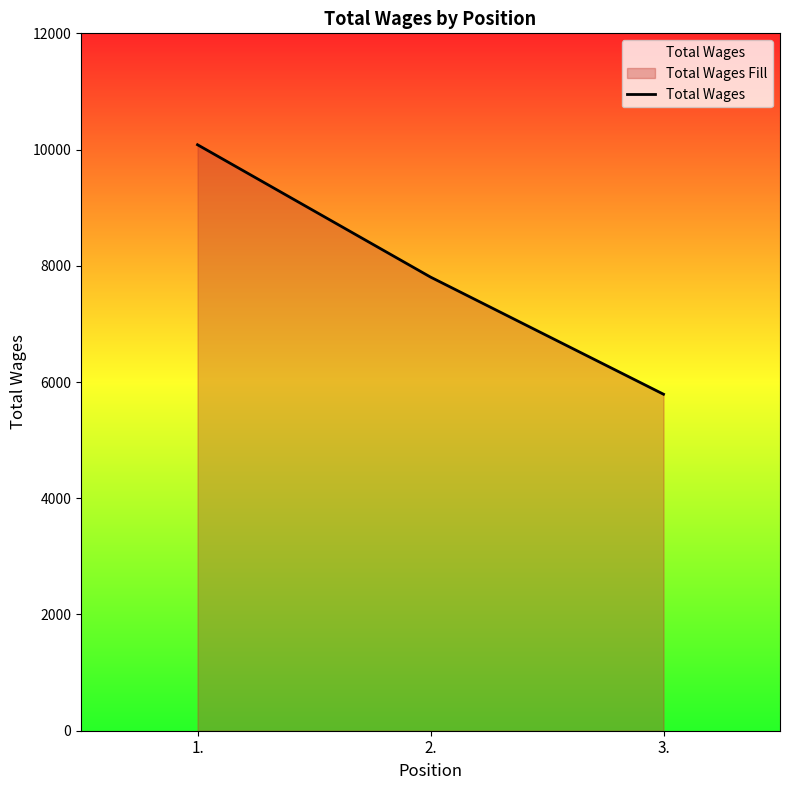

The chart shows a value of 9536 at 3.. True or false?

False